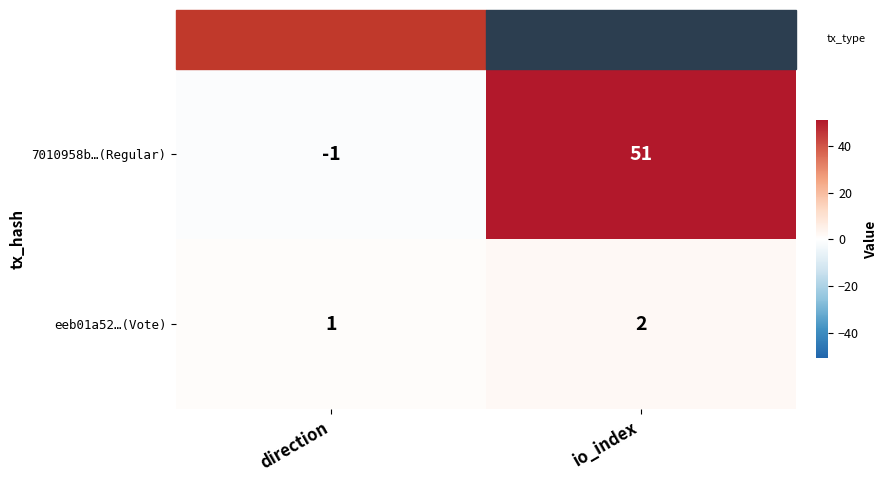

What is the difference between the maximum and minimum values in the 7010958b…(Regular) series?

52